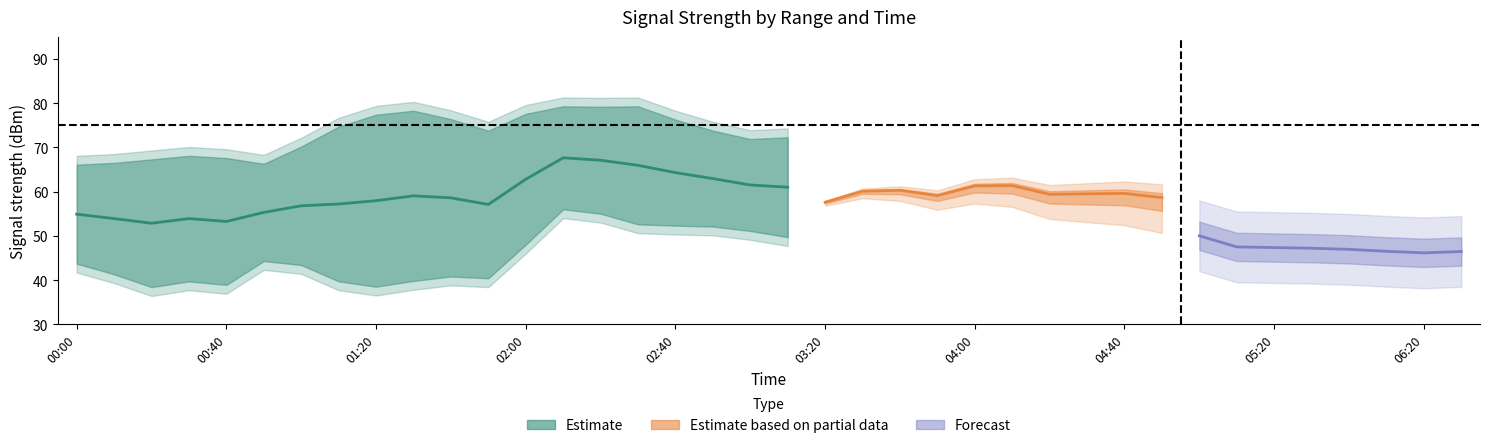

Between 2019/01/01 00:40 and 2019/01/01 02:20, which is larger?

2019/01/01 02:20